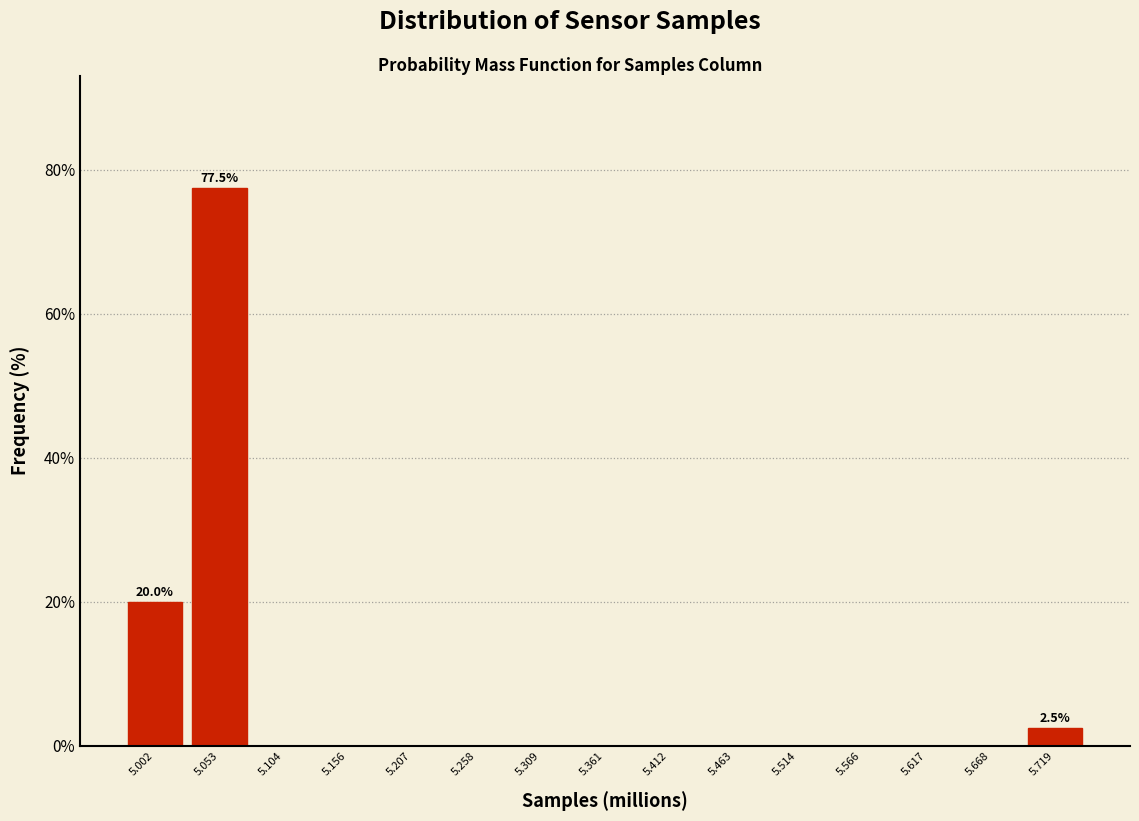

Reading left to right, what are all the values shown in this chart?

5.002=20.0	5.053=77.5	5.104=0.0	5.156=0.0	5.207=0.0	5.258=0.0	5.309=0.0	5.361=0.0	5.412=0.0	5.463=0.0	5.514=0.0	5.566=0.0	5.617=0.0	5.668=0.0	5.719=2.5